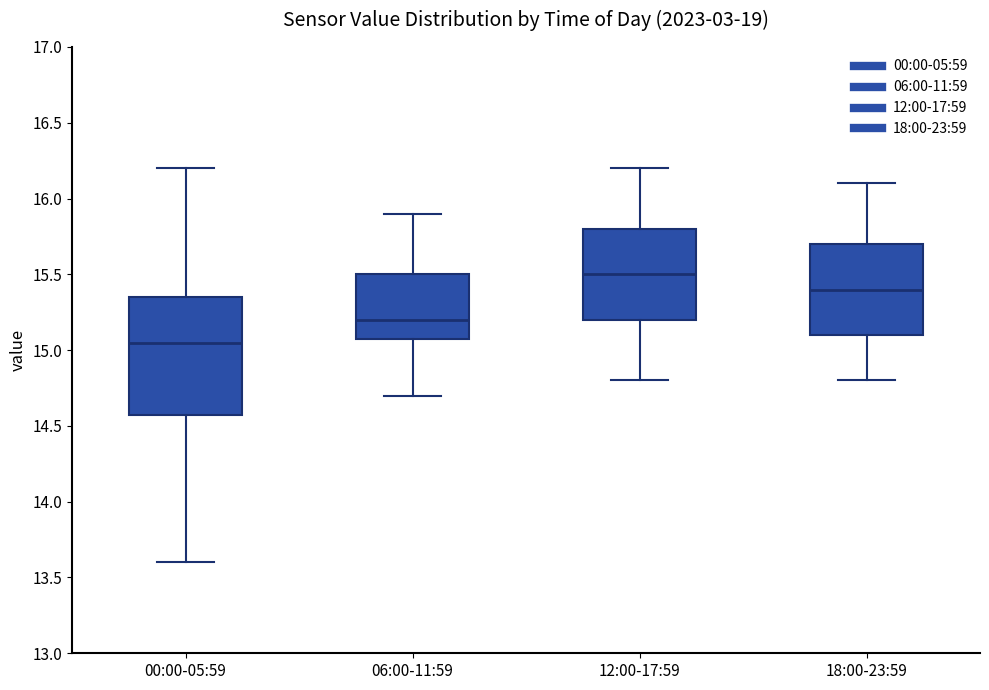

Which box has the highest median line?

12:00-17:59